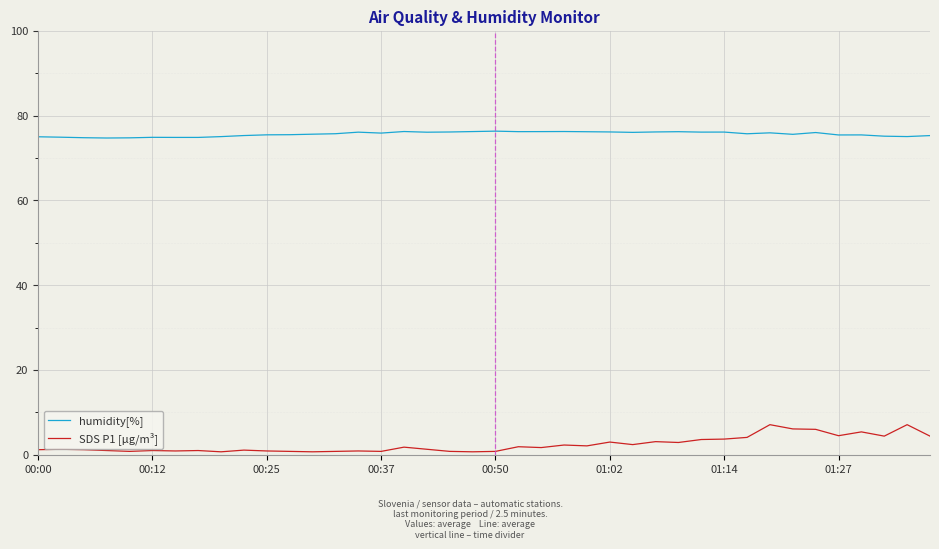

True or false: humidity[%] and SDS P1 [µg/m³] cross at least once.

False